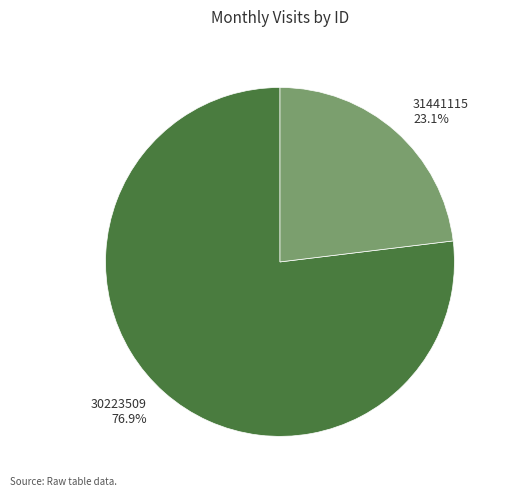

Is it true that 31441115 is 23% of the pie?

True